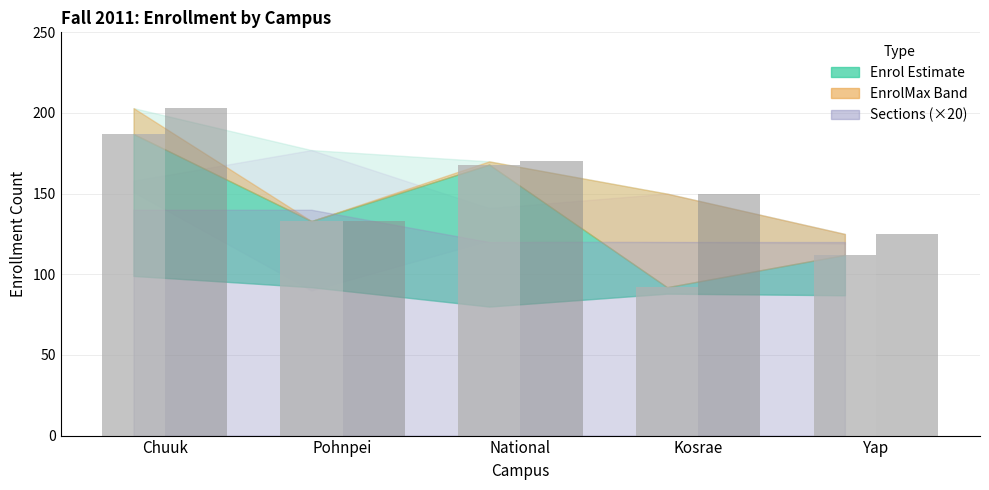

Does the chart contain any negative values?

No